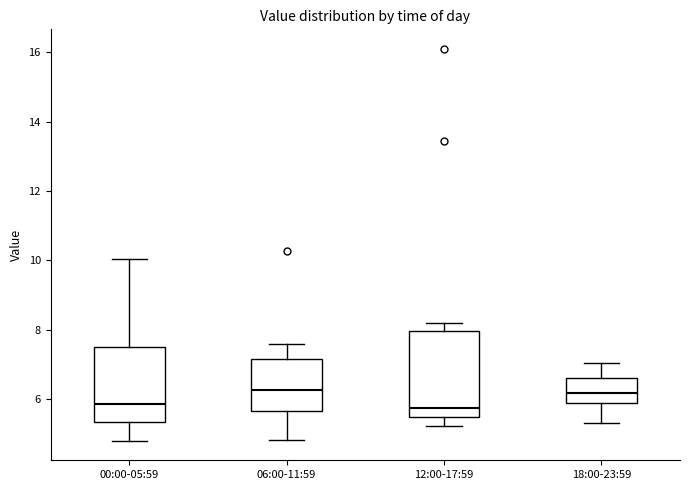

Which box is the tallest, from its lower edge to its upper edge?

12:00-17:59